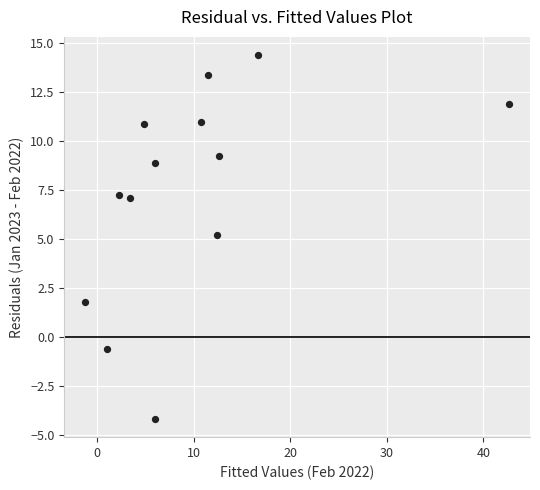

What is the range of X values (max minus min)?

43.9